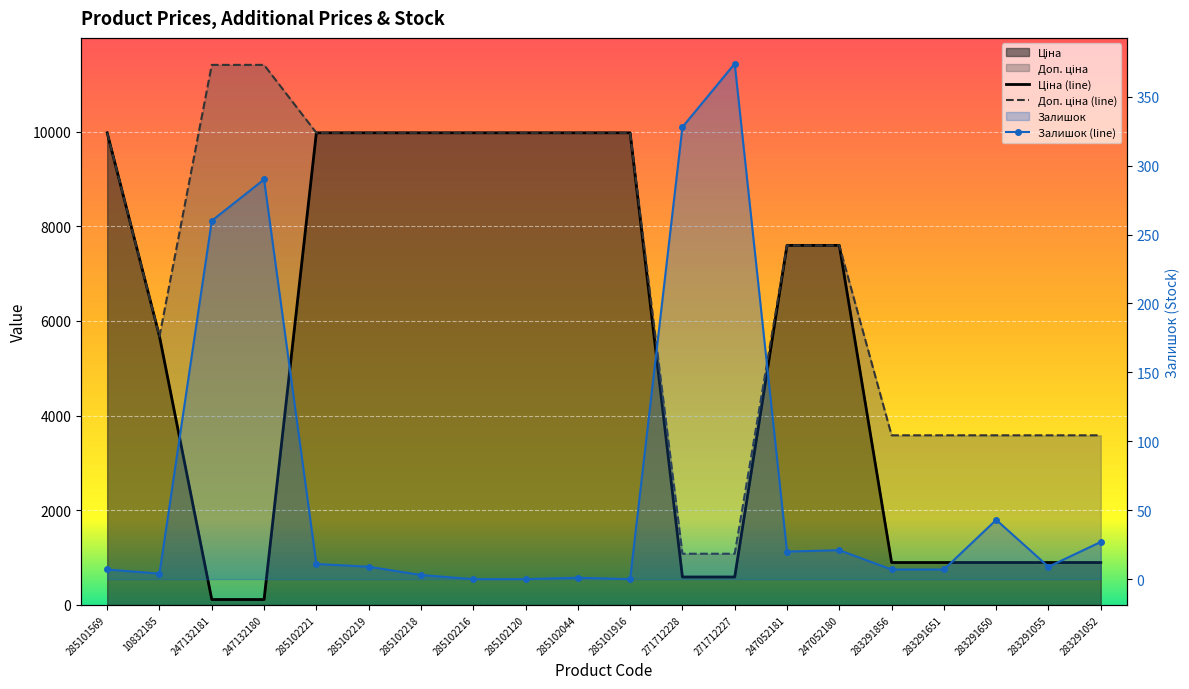

How many lines are shown in the chart?

3